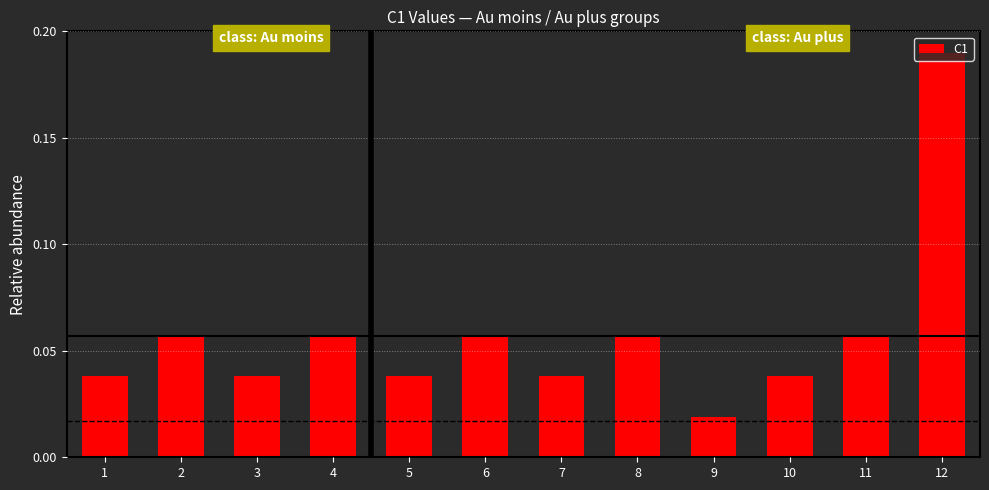

What is the sum of all values?

0.7